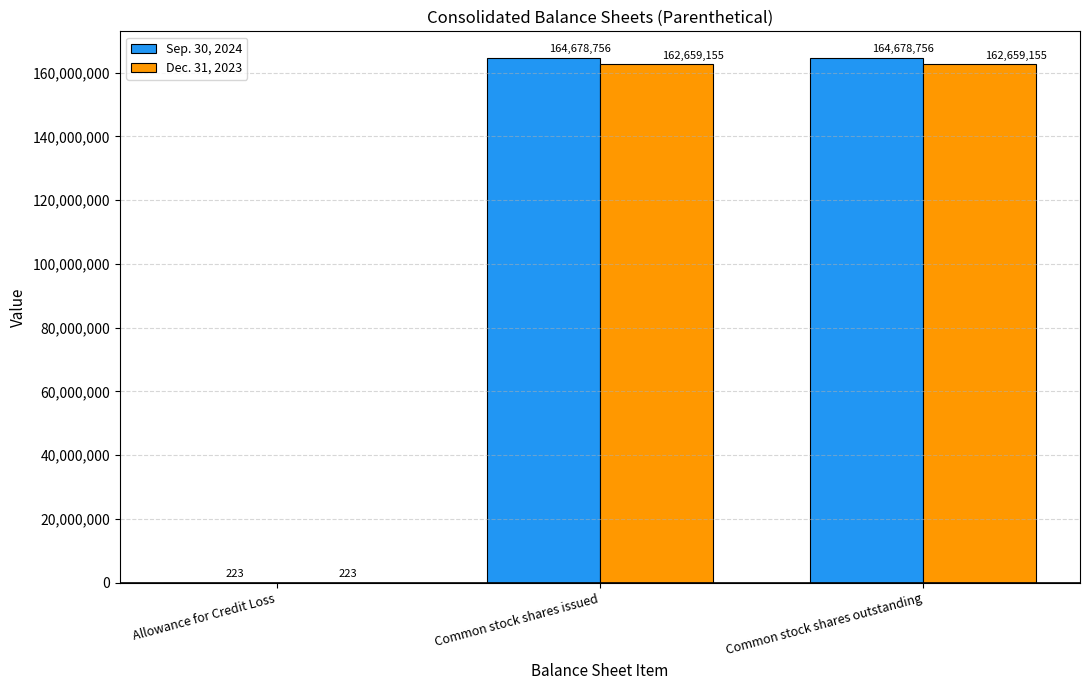

What is the greatest value displayed?

164678756